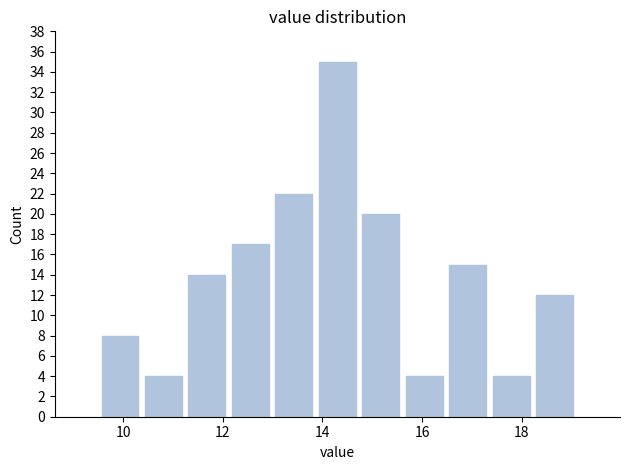

Which range on the x-axis has the tallest bar?

13.8 to 14.8